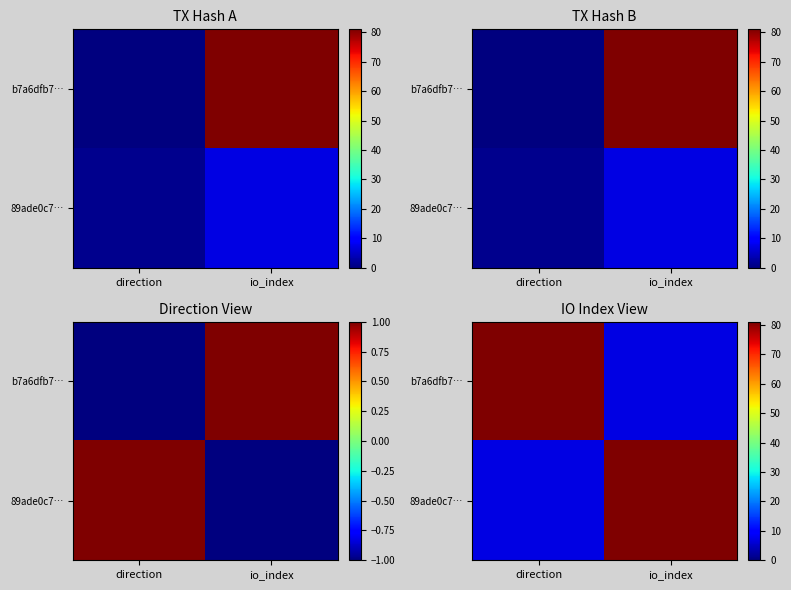

At which category is the sum across all series the highest?

direction